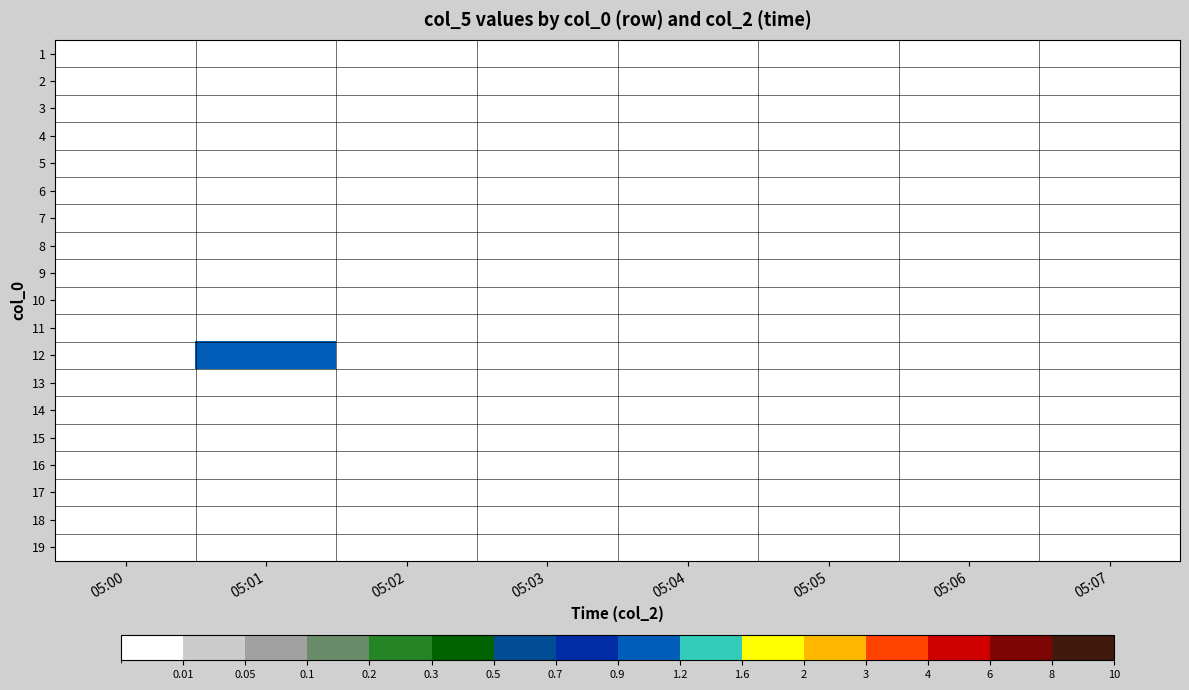

Reading left to right, transcribe all the data shown in this chart.

1: 05:00=0	05:01=0	05:02=0	05:03=0	05:04=0	05:05=0	05:06=0	05:07=0
2: 05:00=0	05:01=0	05:02=0	05:03=0	05:04=0	05:05=0	05:06=0	05:07=0
3: 05:00=0	05:01=0	05:02=0	05:03=0	05:04=0	05:05=0	05:06=0	05:07=0
4: 05:00=0	05:01=0	05:02=0	05:03=0	05:04=0	05:05=0	05:06=0	05:07=0
5: 05:00=0	05:01=0	05:02=0	05:03=0	05:04=0	05:05=0	05:06=0	05:07=0
6: 05:00=0	05:01=0	05:02=0	05:03=0	05:04=0	05:05=0	05:06=0	05:07=0
7: 05:00=0	05:01=0	05:02=0	05:03=0	05:04=0	05:05=0	05:06=0	05:07=0
8: 05:00=0	05:01=0	05:02=0	05:03=0	05:04=0	05:05=0	05:06=0	05:07=0
9: 05:00=0	05:01=0	05:02=0	05:03=0	05:04=0	05:05=0	05:06=0	05:07=0
10: 05:00=0	05:01=0	05:02=0	05:03=0	05:04=0	05:05=0	05:06=0	05:07=0
11: 05:00=0	05:01=0	05:02=0	05:03=0	05:04=0	05:05=0	05:06=0	05:07=0
12: 05:00=0	05:01=1	05:02=0	05:03=0	05:04=0	05:05=0	05:06=0	05:07=0
13: 05:00=0	05:01=0	05:02=0	05:03=0	05:04=0	05:05=0	05:06=0	05:07=0
14: 05:00=0	05:01=0	05:02=0	05:03=0	05:04=0	05:05=0	05:06=0	05:07=0
15: 05:00=0	05:01=0	05:02=0	05:03=0	05:04=0	05:05=0	05:06=0	05:07=0
16: 05:00=0	05:01=0	05:02=0	05:03=0	05:04=0	05:05=0	05:06=0	05:07=0
17: 05:00=0	05:01=0	05:02=0	05:03=0	05:04=0	05:05=0	05:06=0	05:07=0
18: 05:00=0	05:01=0	05:02=0	05:03=0	05:04=0	05:05=0	05:06=0	05:07=0
19: 05:00=0	05:01=0	05:02=0	05:03=0	05:04=0	05:05=0	05:06=0	05:07=0